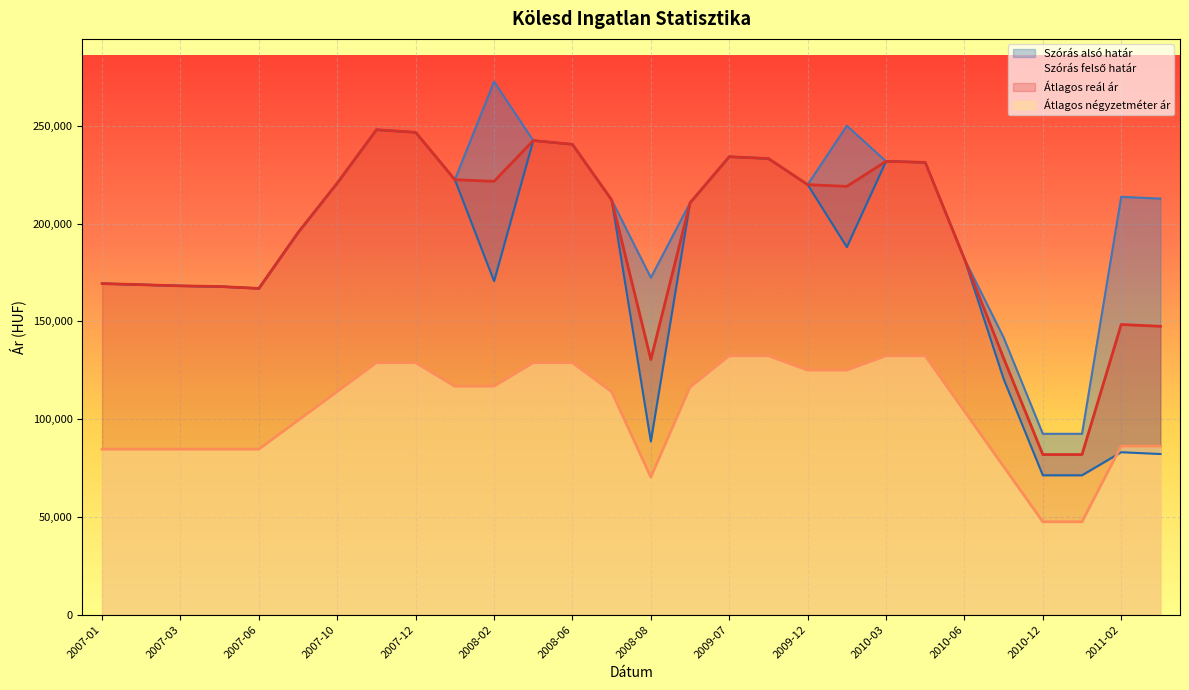

Rank the series at 2009-06 from lowest to highest value.

Átlagos négyzetméter ár, Szórás alsó határ, Szórás felső határ, Átlagos reál ár